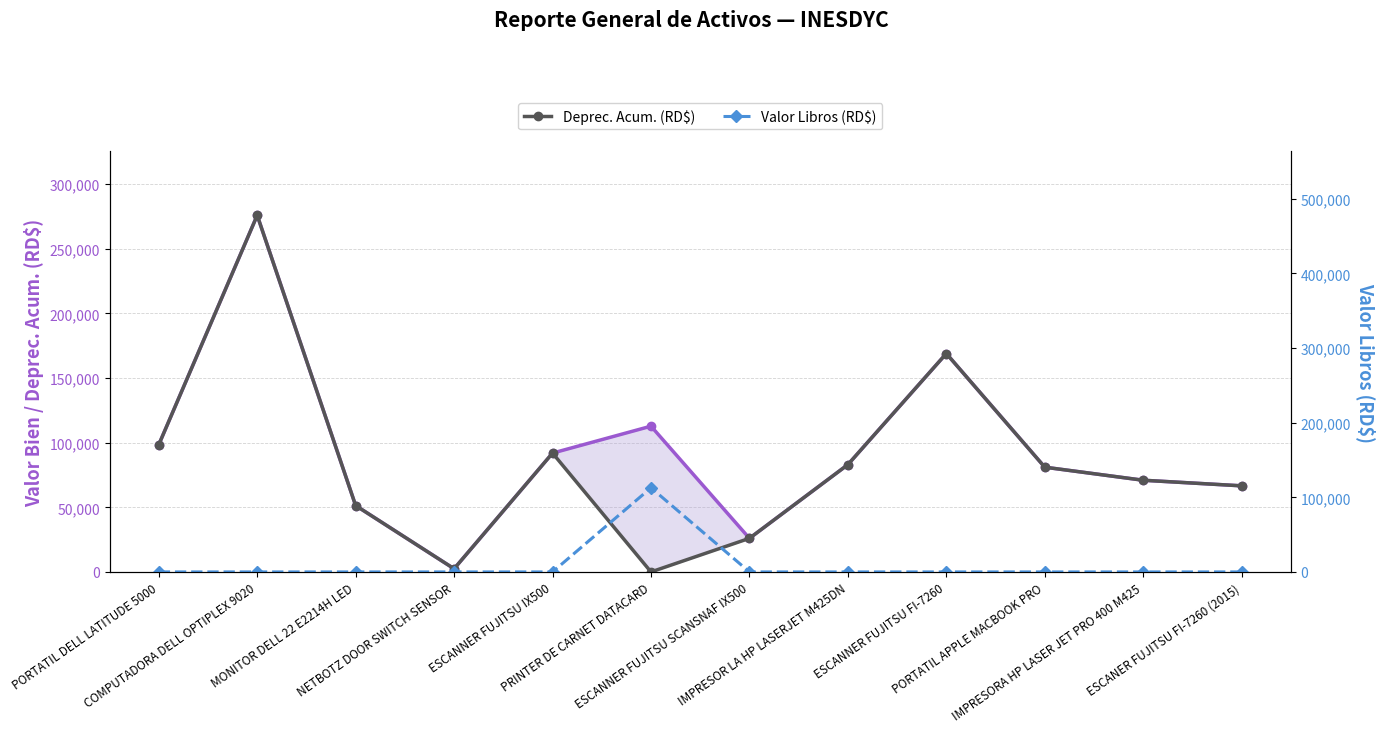

True or false: Valor Libros (RD$) and Valor Bien (RD$) cross at least once.

False